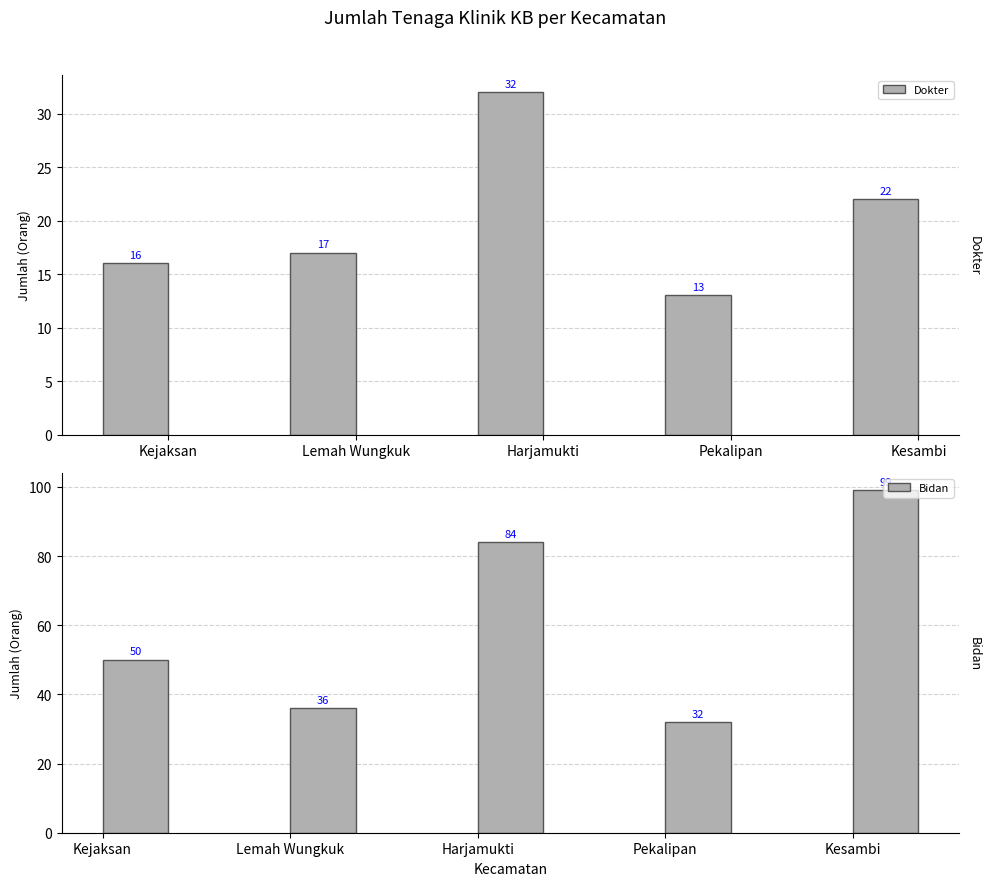

Reading left to right, what are all the values shown in this chart?

Dokter: 16	17	32	13	22
Bidan: 50	36	84	32	99